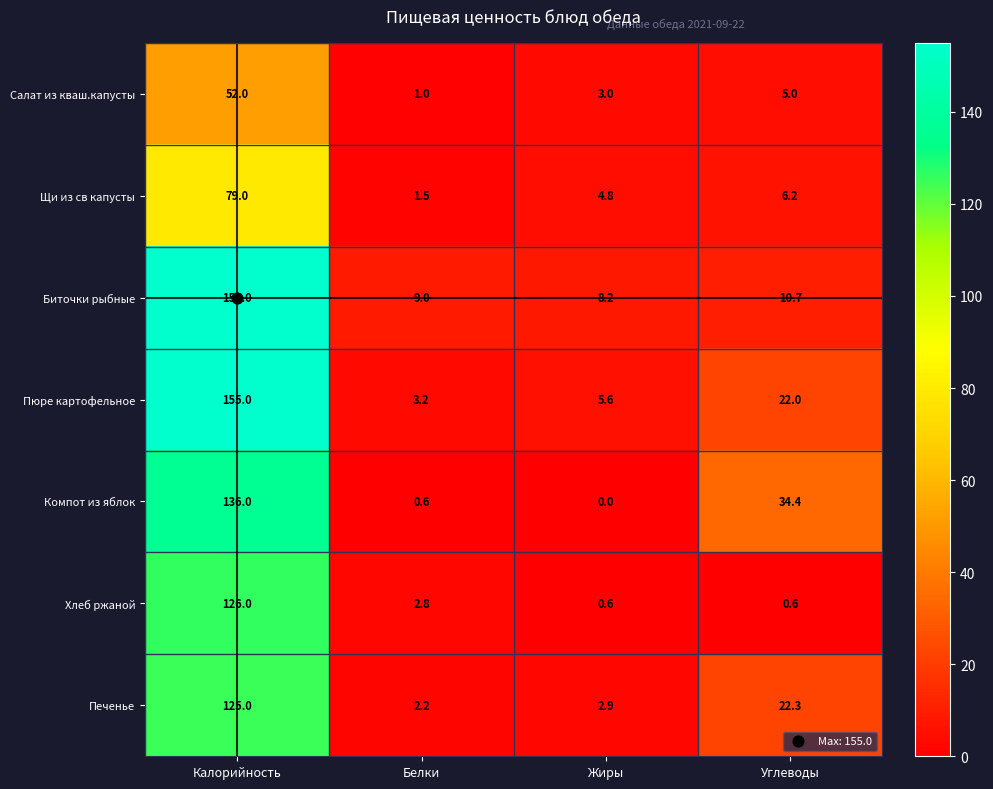

At which label does Щи из св капусты reach its minimum?

Белки